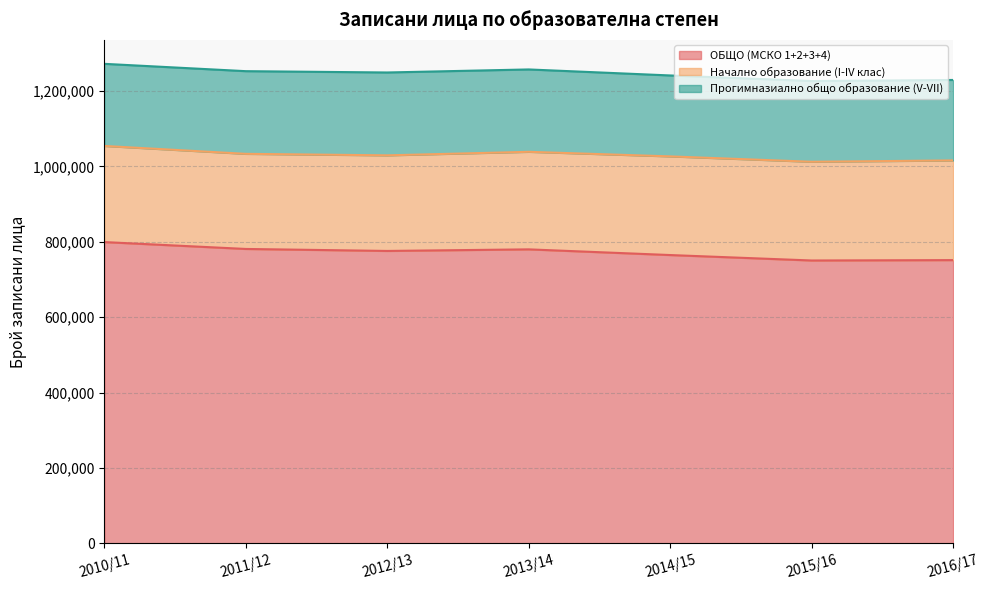

True or false: Прогимназиално общо образование (V-VII) has a value of 377776 at 2014/15.

False